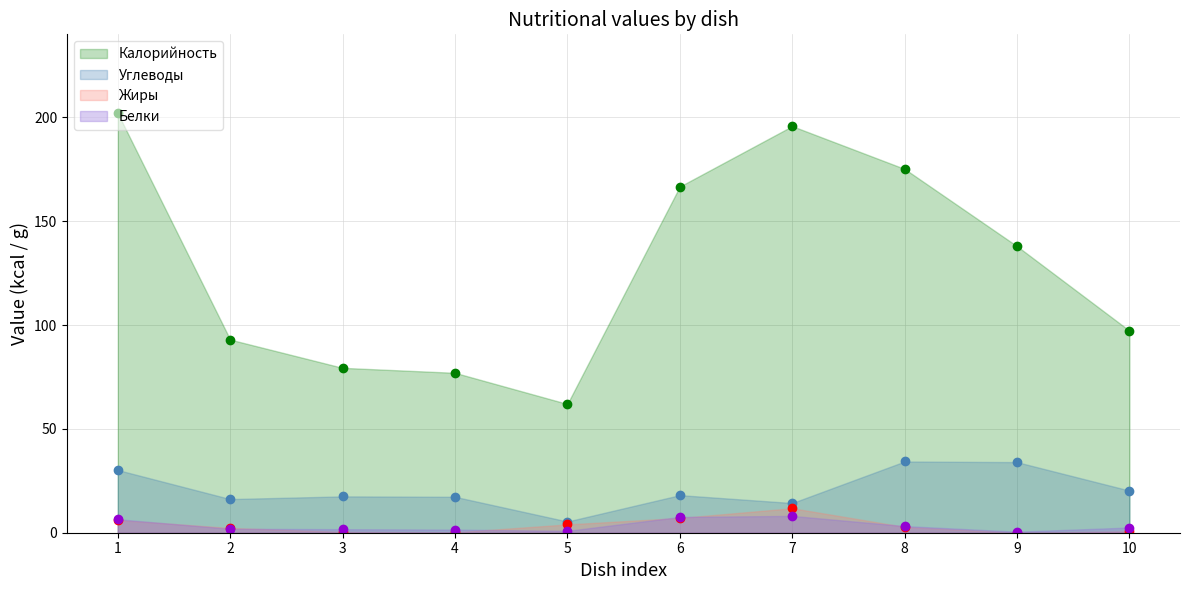

Is it true that Жиры equals 4.0 at 5?

True